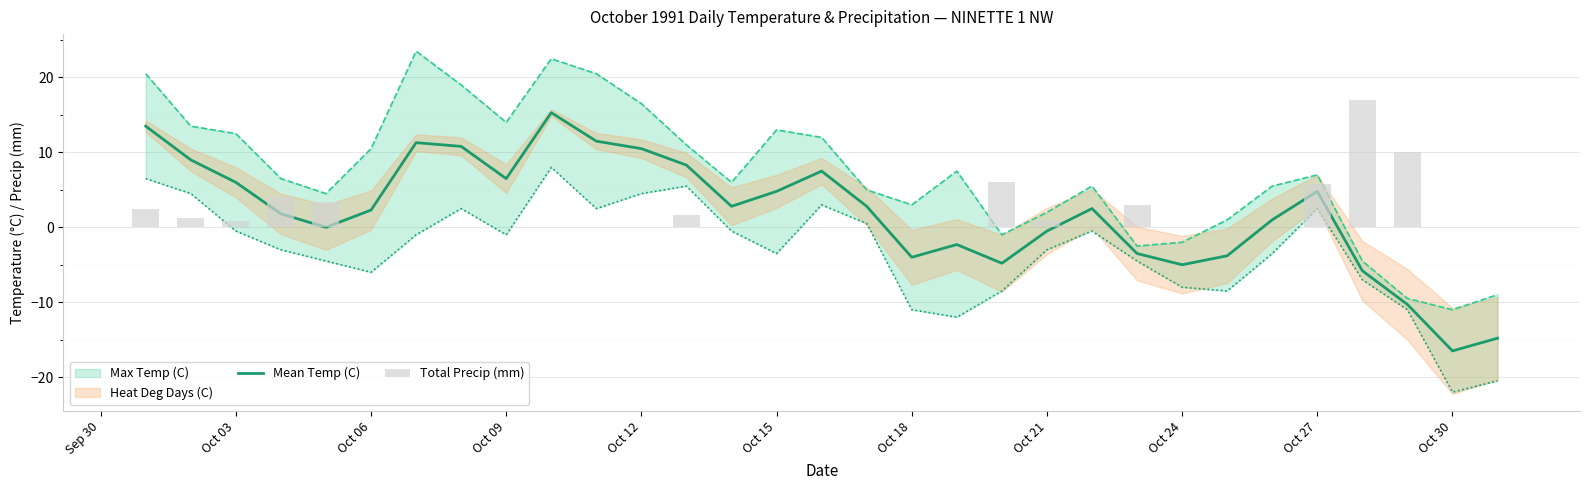

What is the average value of the Mean Temp (C) series?

2.0